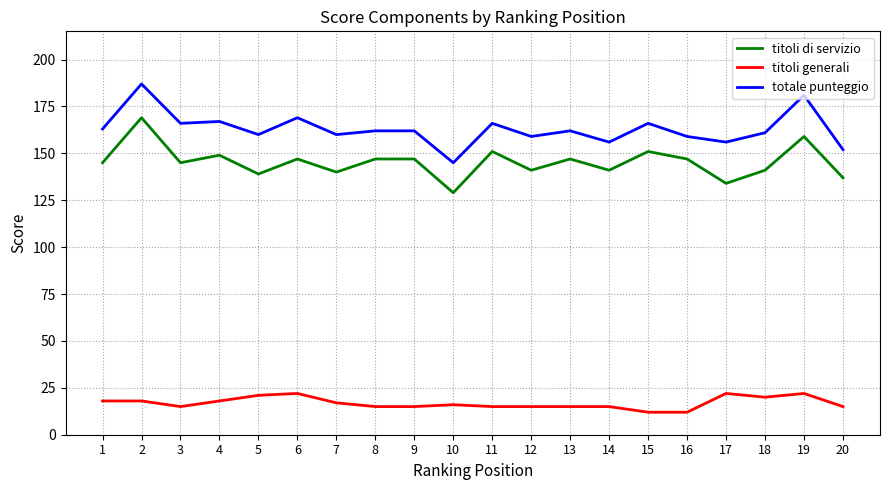

At 9, list the series in order from smallest to largest.

titoli generali, titoli di servizio, totale punteggio